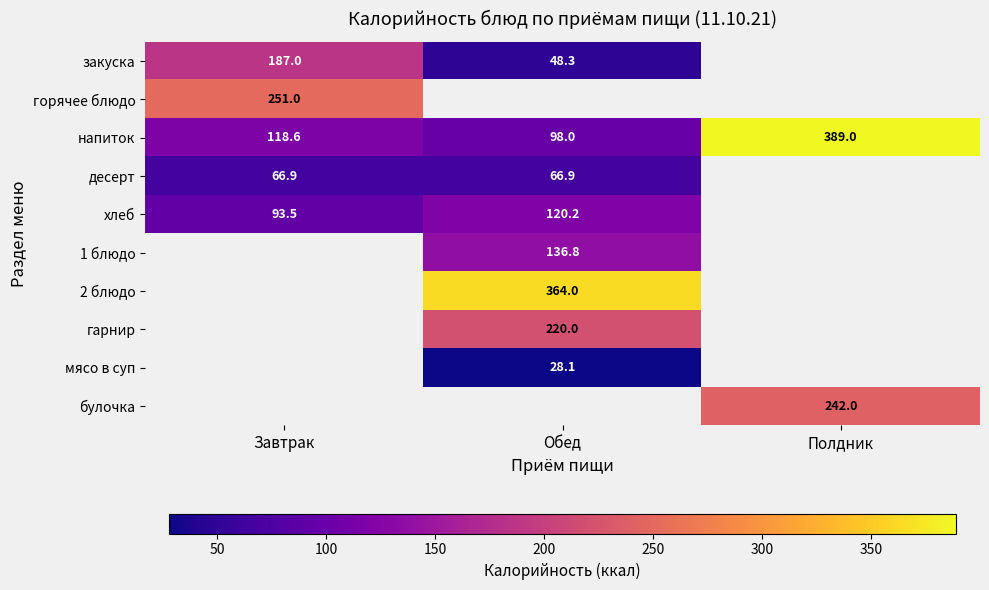

List the labels in order of напиток value, smallest first.

Обед, Завтрак, Полдник